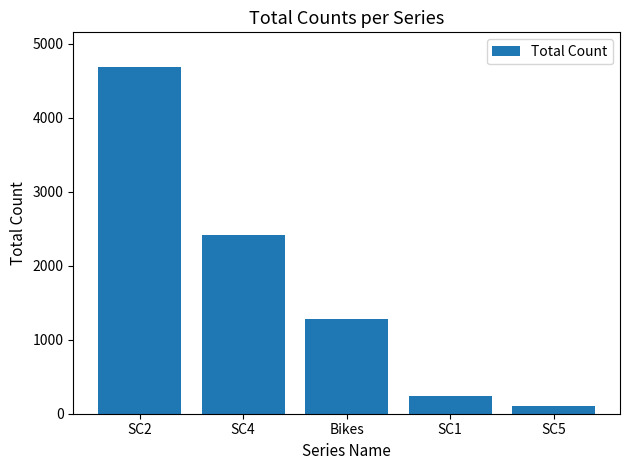

List the labels in order of value, smallest first.

SC5, SC1, Bikes, SC4, SC2